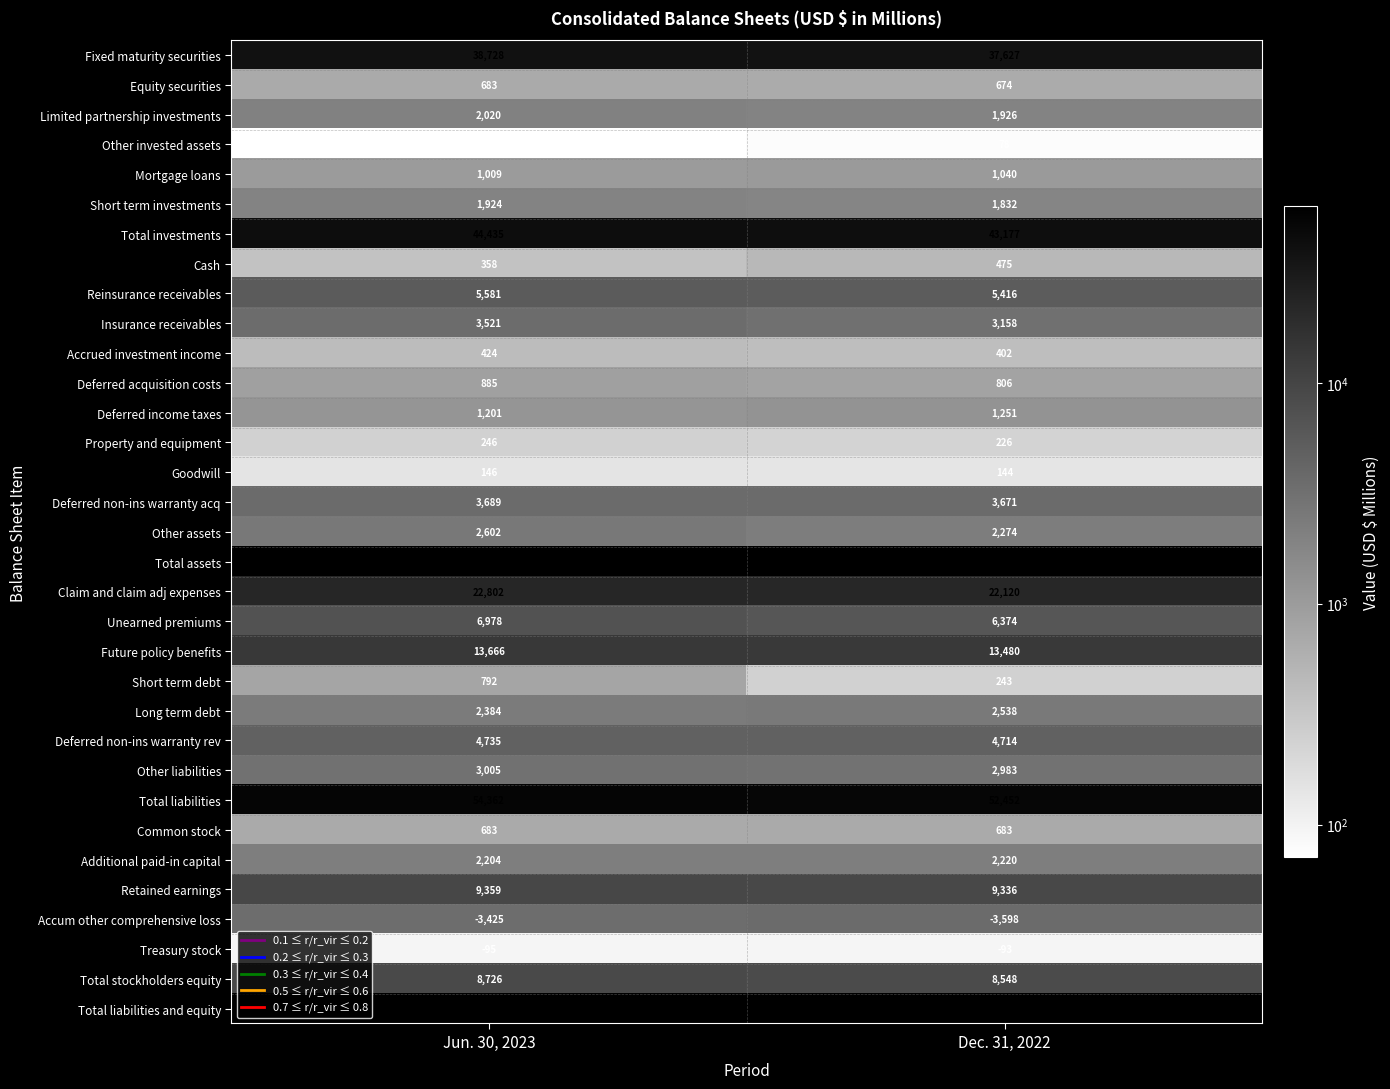

What is the sum of all Mortgage loans values?

2049